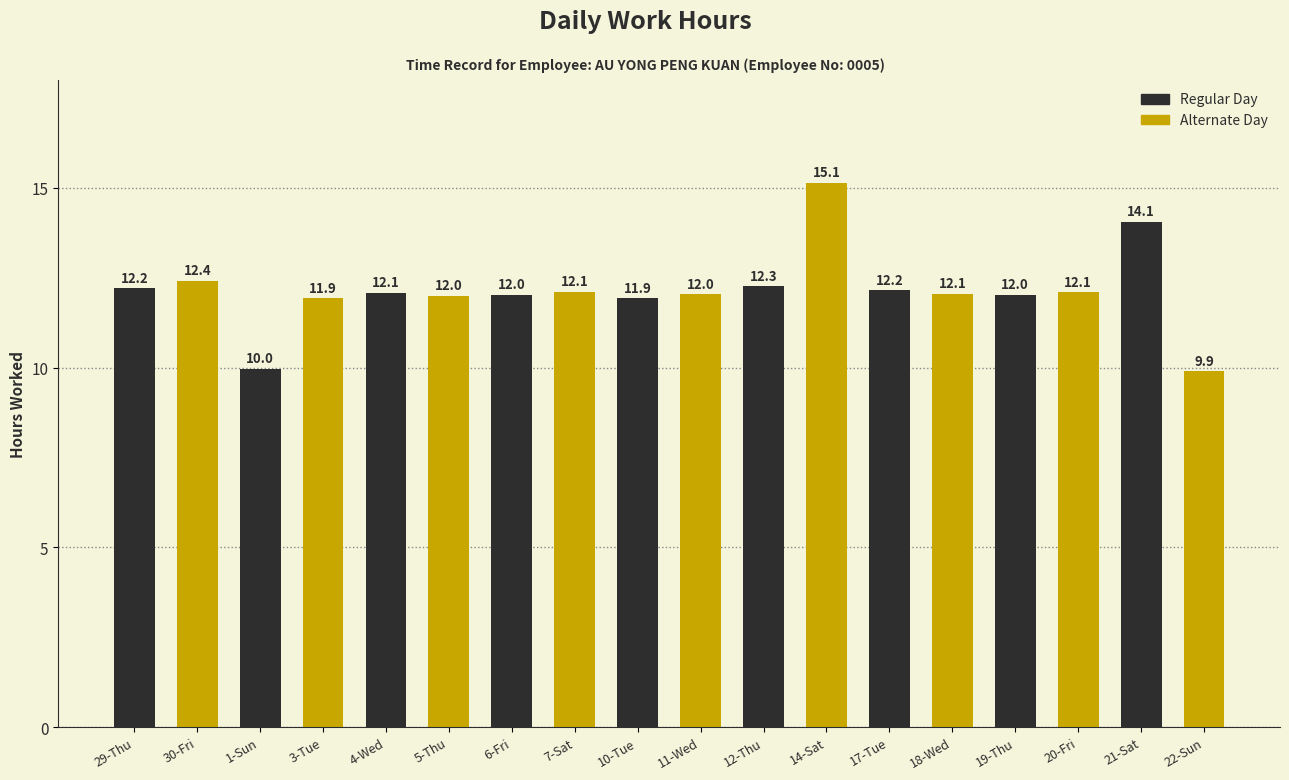

What is the minimum value shown in the chart?

9.9